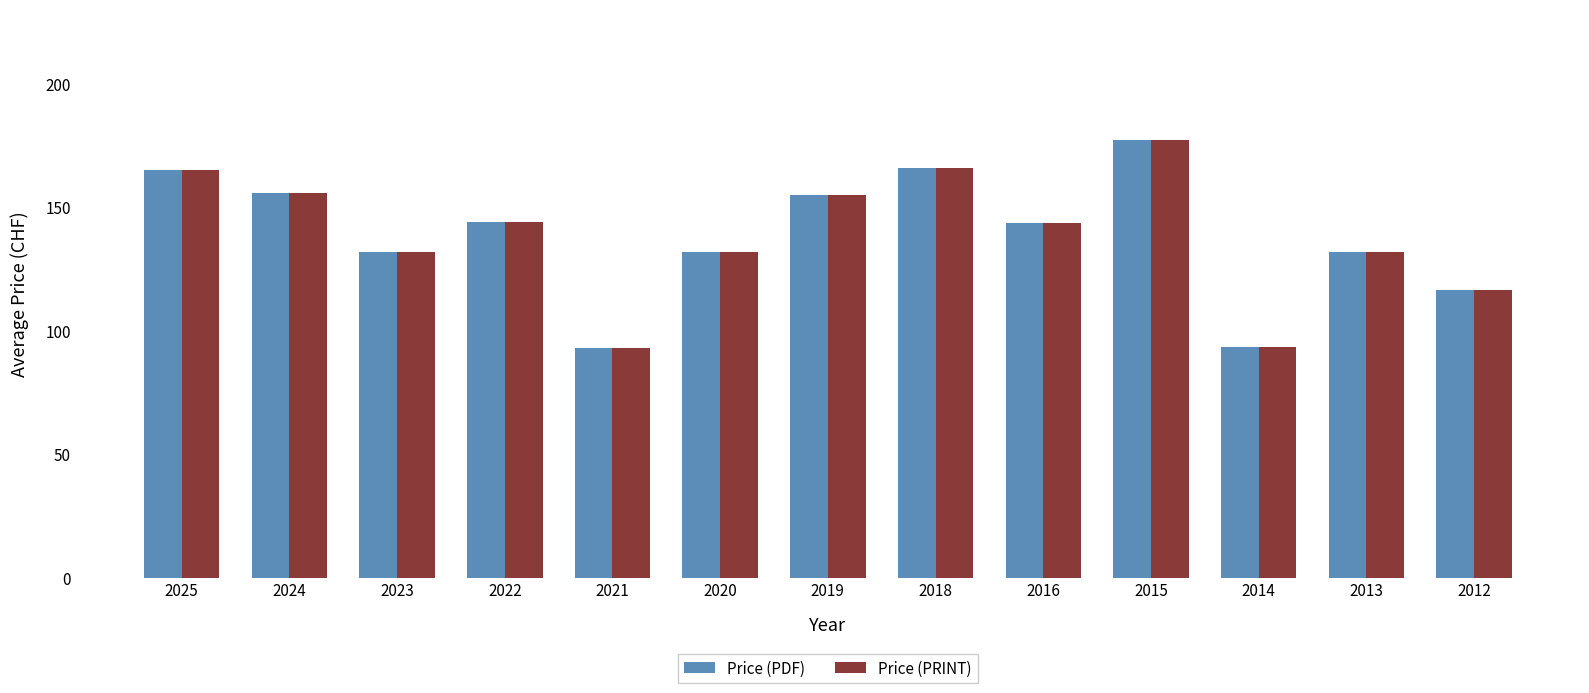

At which category is the sum across all series the highest?

2015